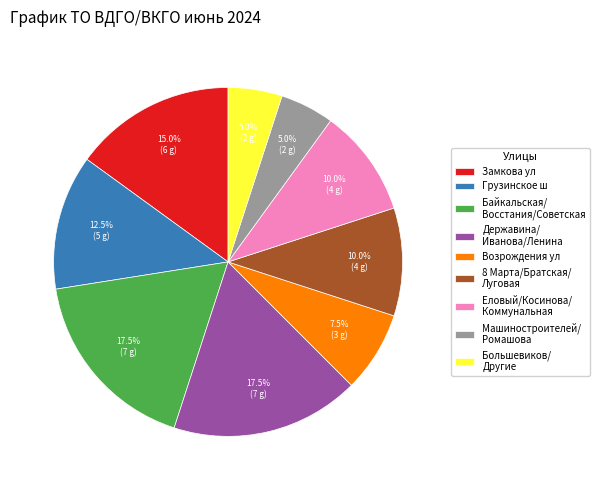

Does any single category account for the majority?

No